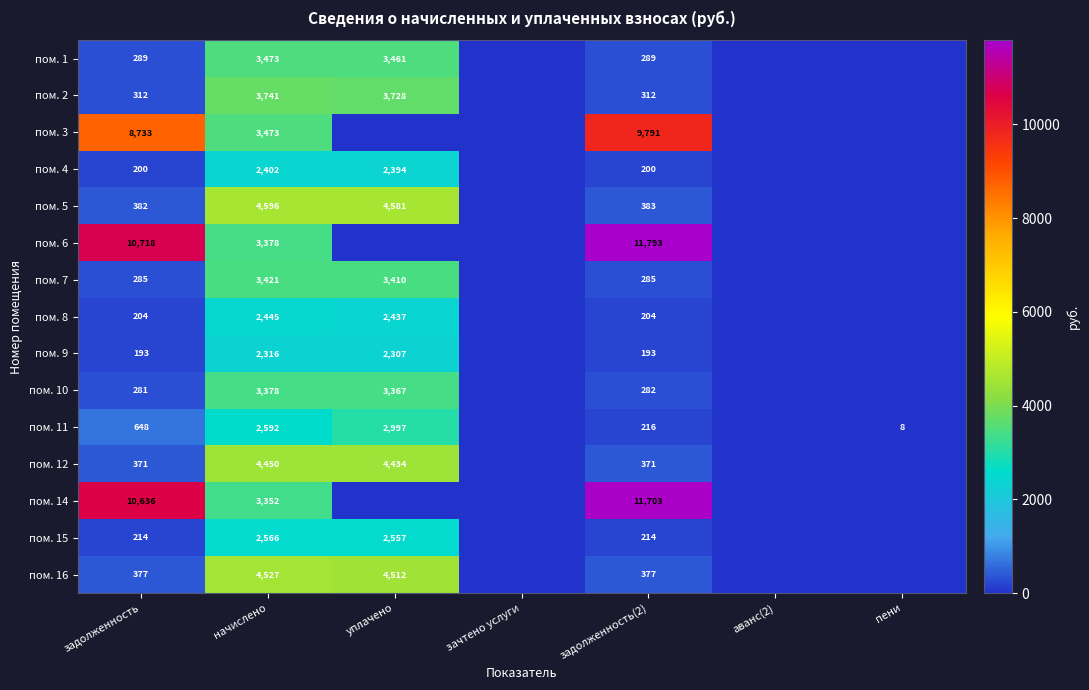

At which category is the sum across all series the highest?

начислено